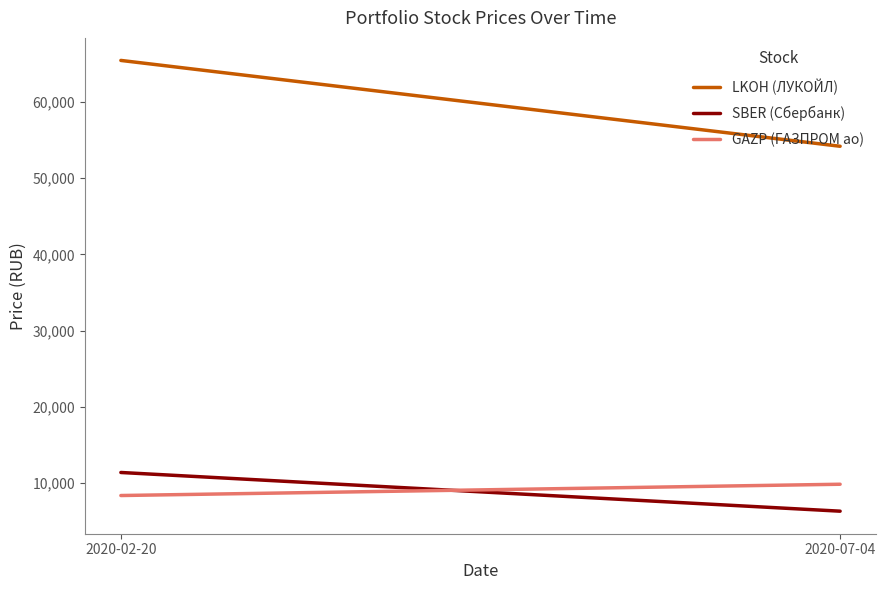

True or false: SBER (Сбербанк) has a value of 6325.5 at 2020-07-04.

True